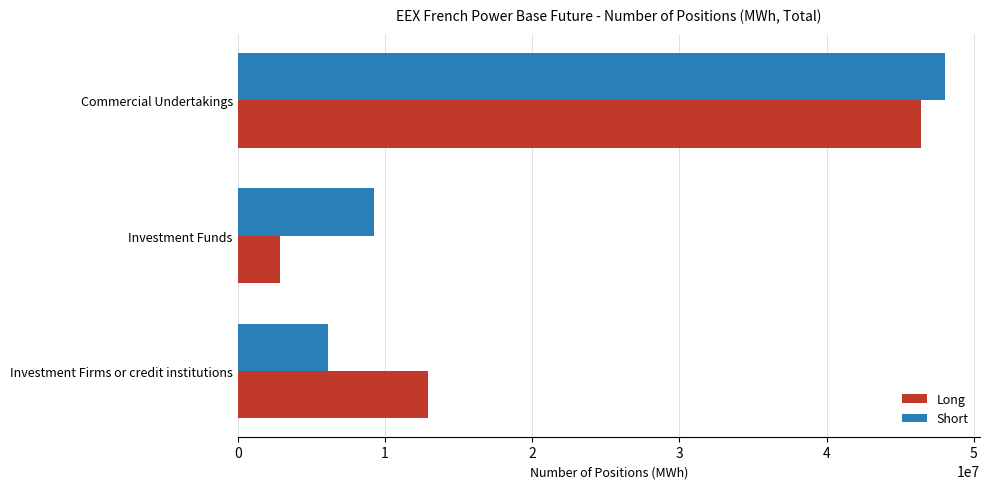

What is the average value of the Short series?

21145772